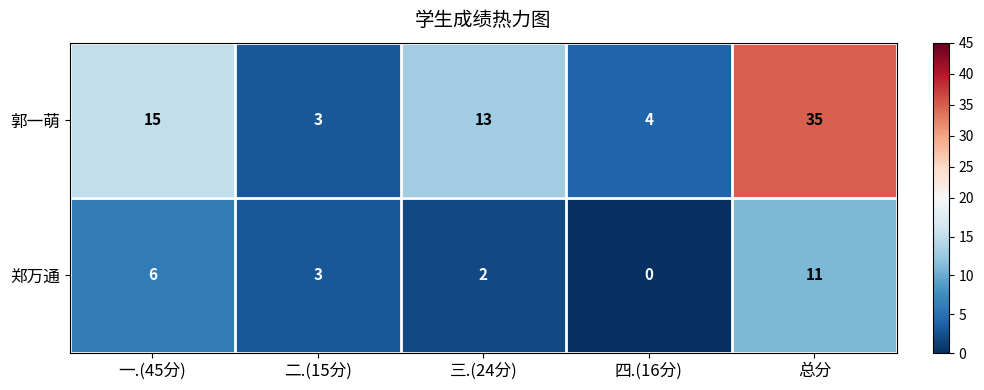

The value of 郑万通 at 一.(45分) is 10. True or false?

False